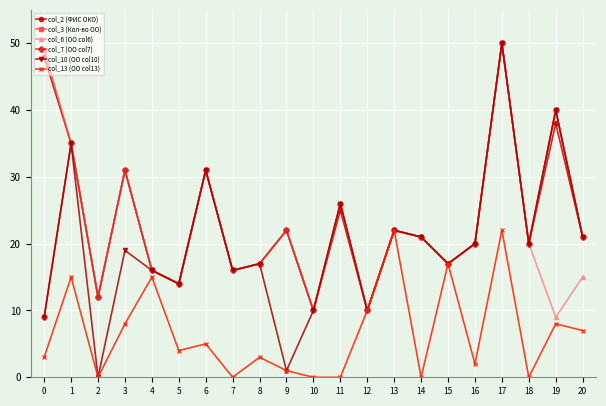

True or false: col_13 (ОО col13) has more than 2 interior local peaks.

True